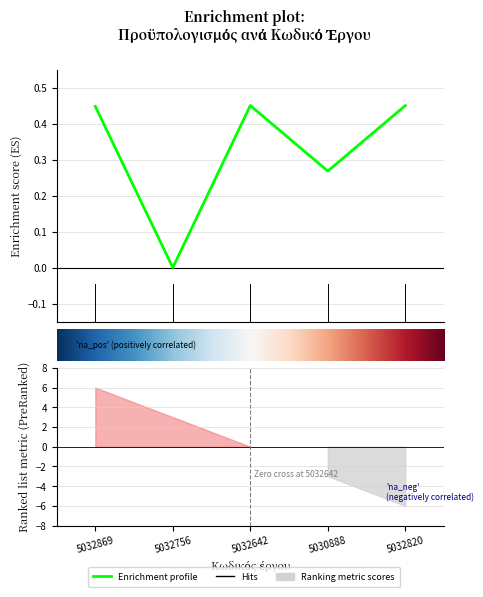

What is the approximate value at 5032869?

0.4